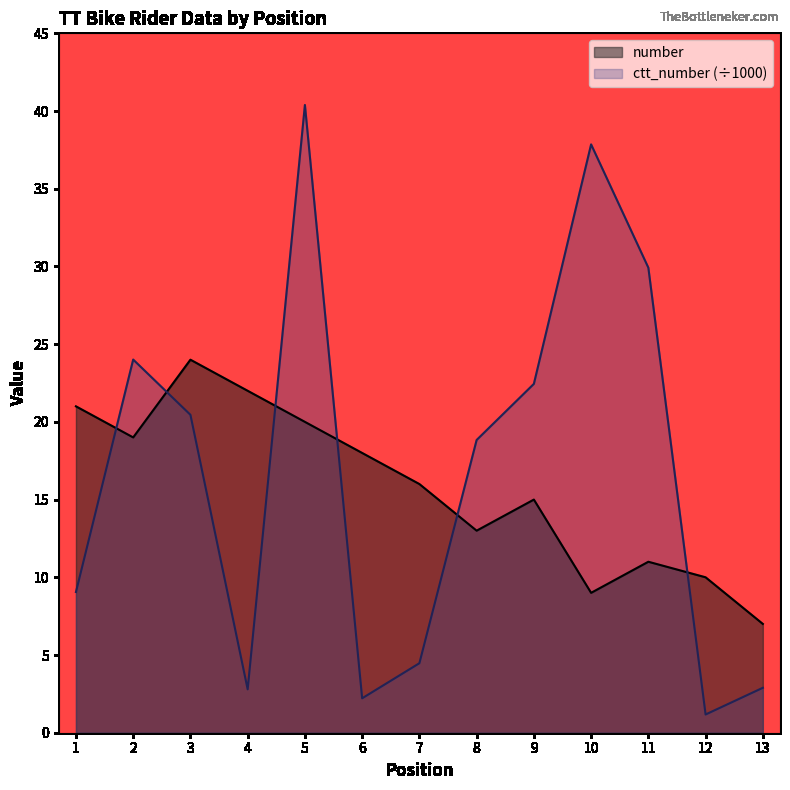

What is the value of the ctt_number point at the 1st from the left?

9.1